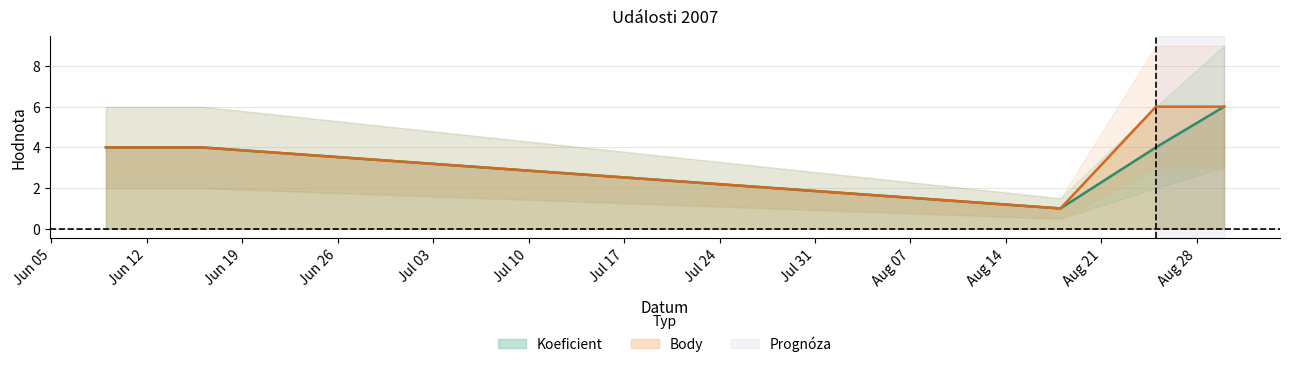

True or false: Body and Koeficient cross at least once.

False